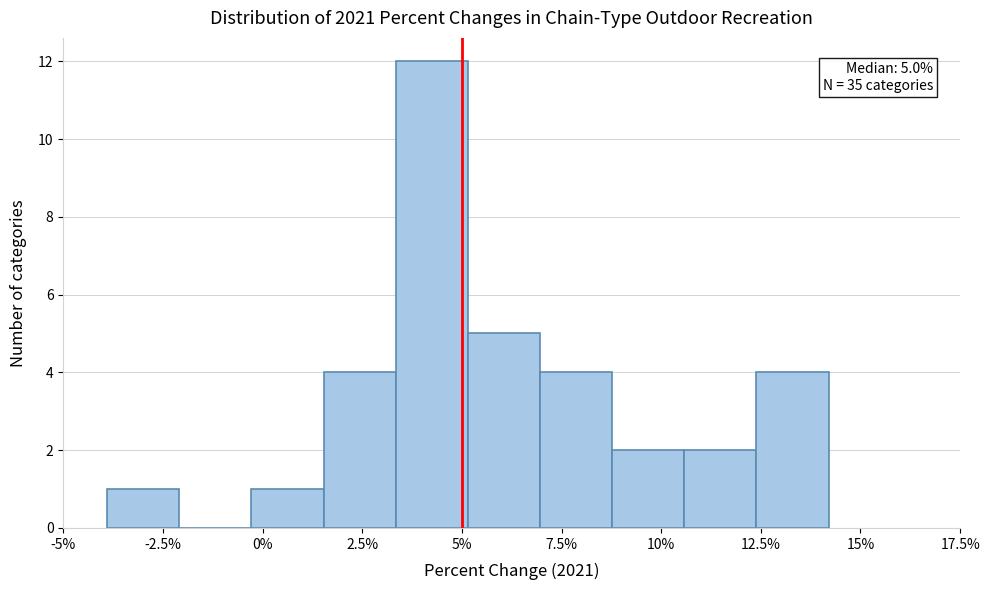

Read against the x-axis, roughly where is the centre of the tallest bar?

4.0